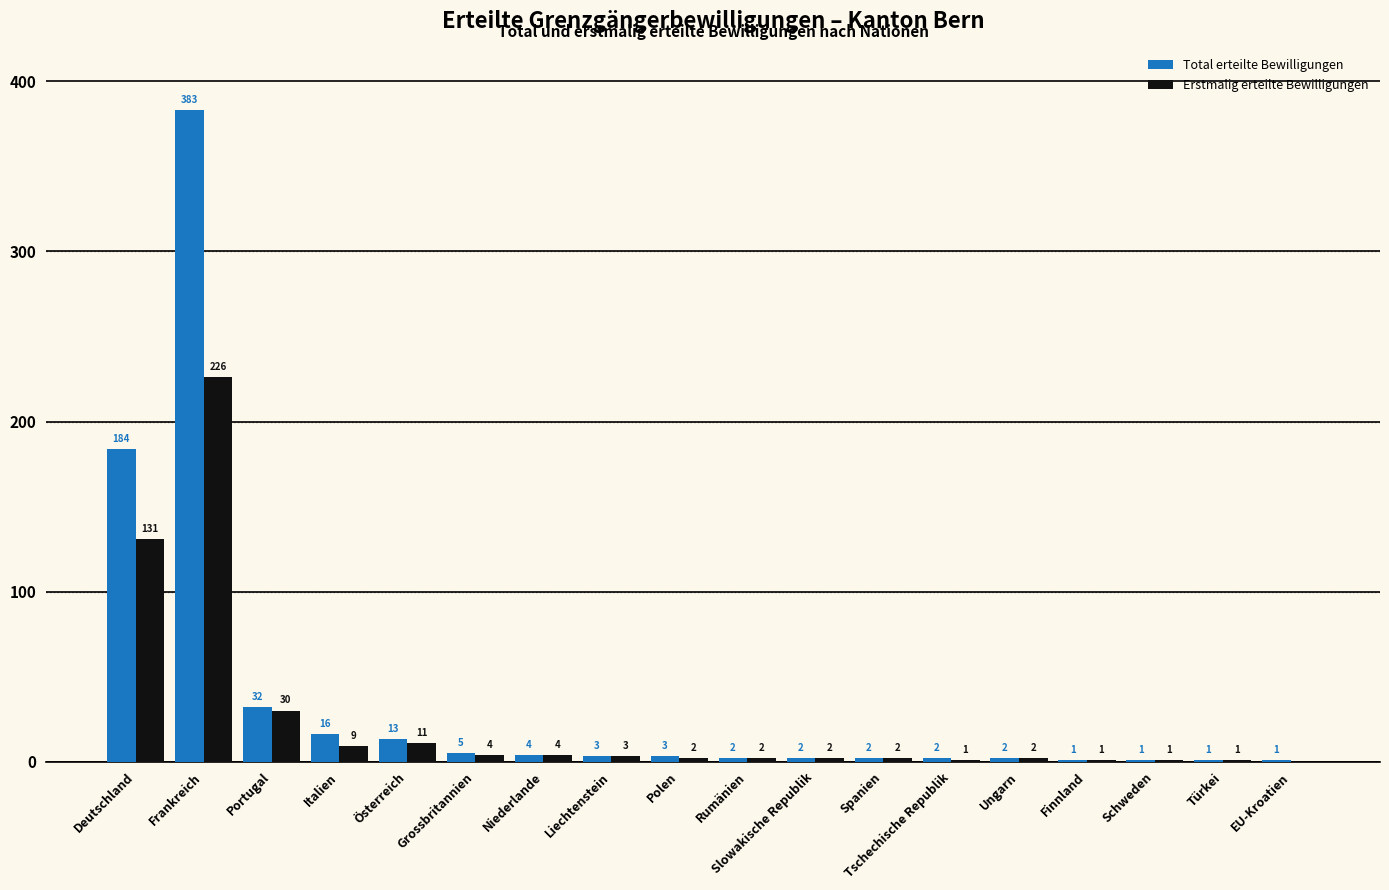

True or false: Erstmalig erteilte Bewilligungen has a value of 0 at EU-Kroatien.

True